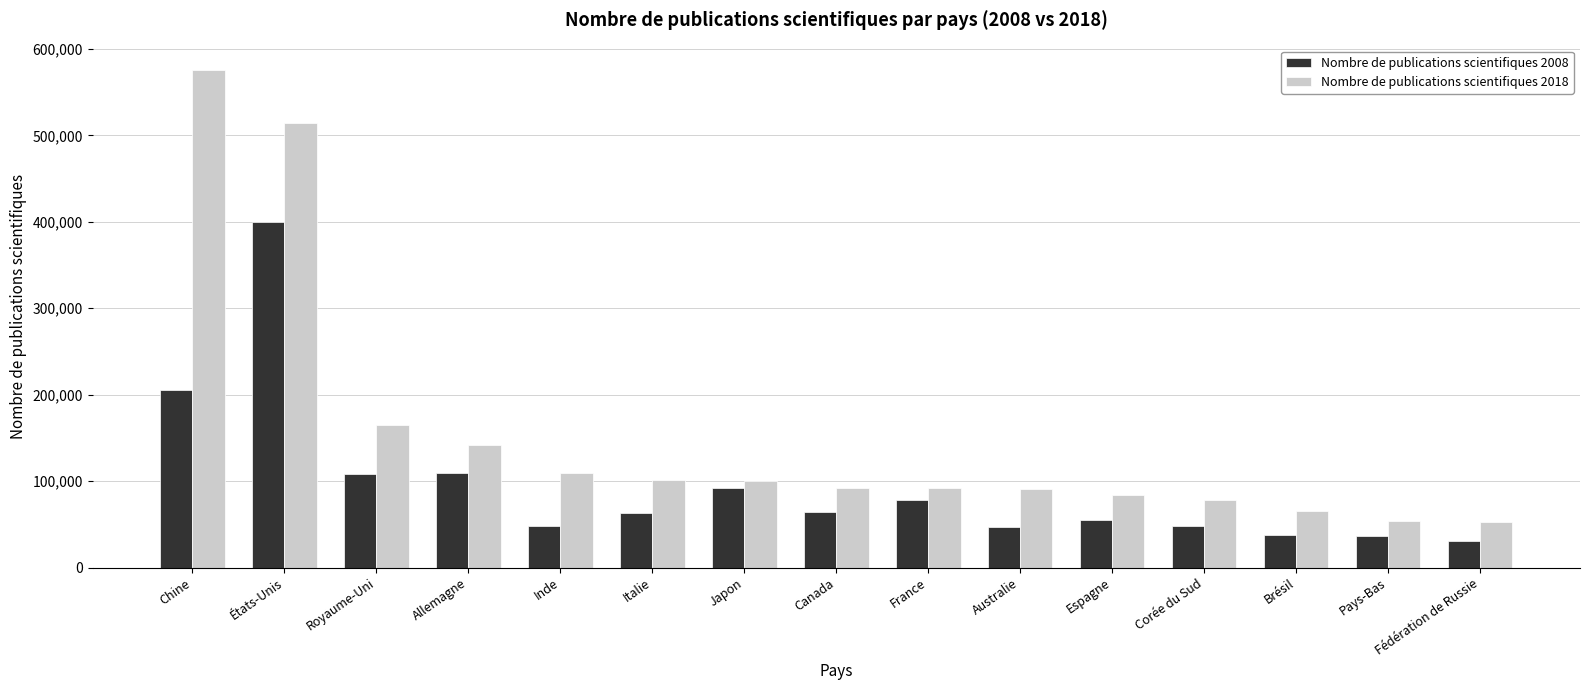

What are all the series names shown in the legend?

Nombre de publications scientifiques 2008, Nombre de publications scientifiques 2018